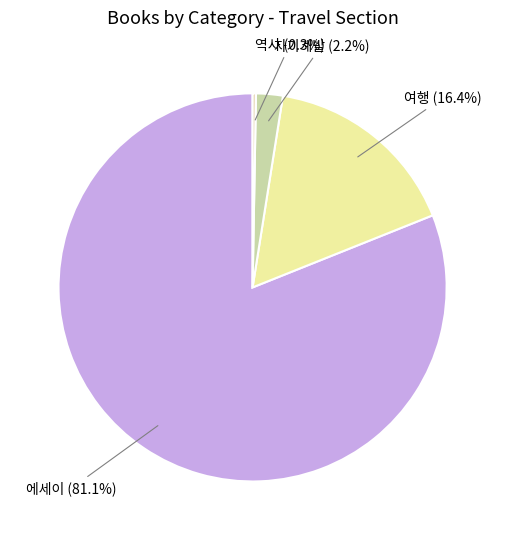

What is the total percentage of 에세이 and 여행?

97.5%